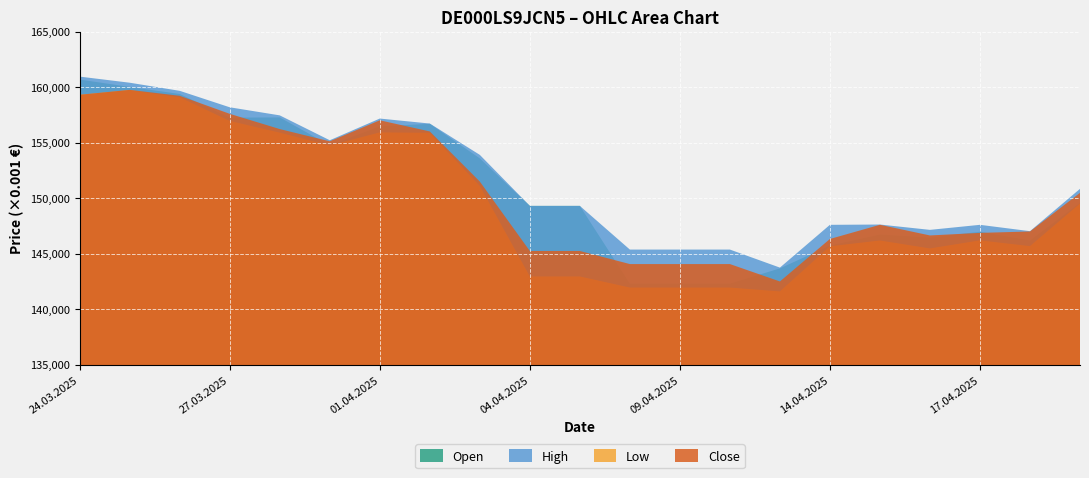

Which series has the largest total across all categories?

High